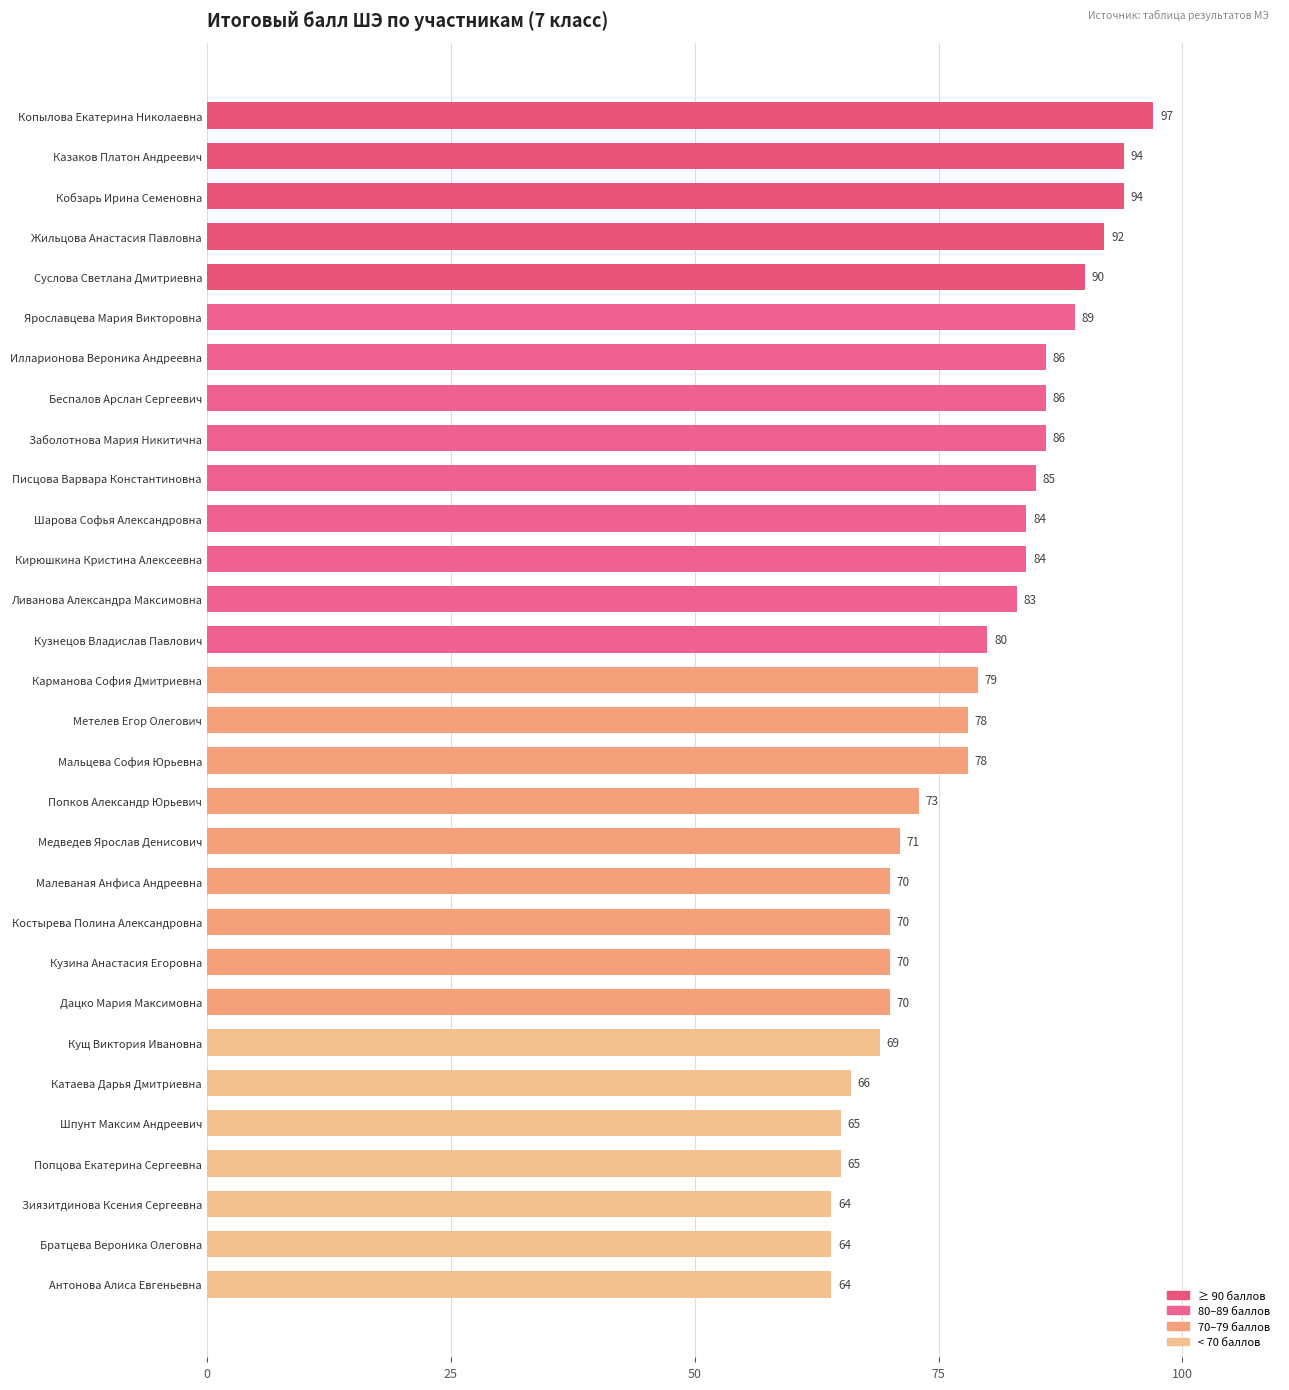

What is the difference between the maximum and minimum values?

33